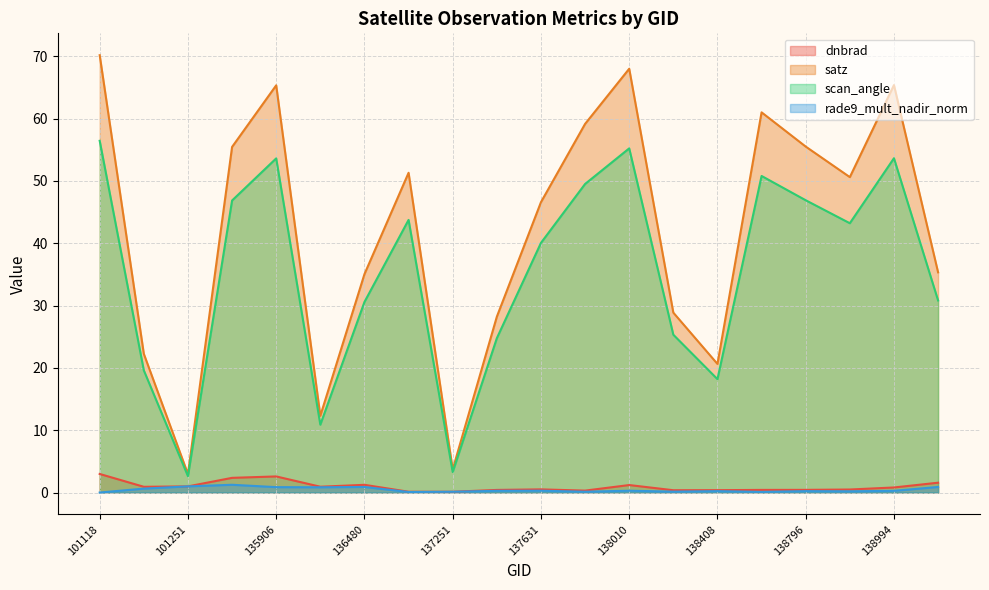

What is the value of the rade9_mult_nadir_norm point at the 4th from the left?

1.2